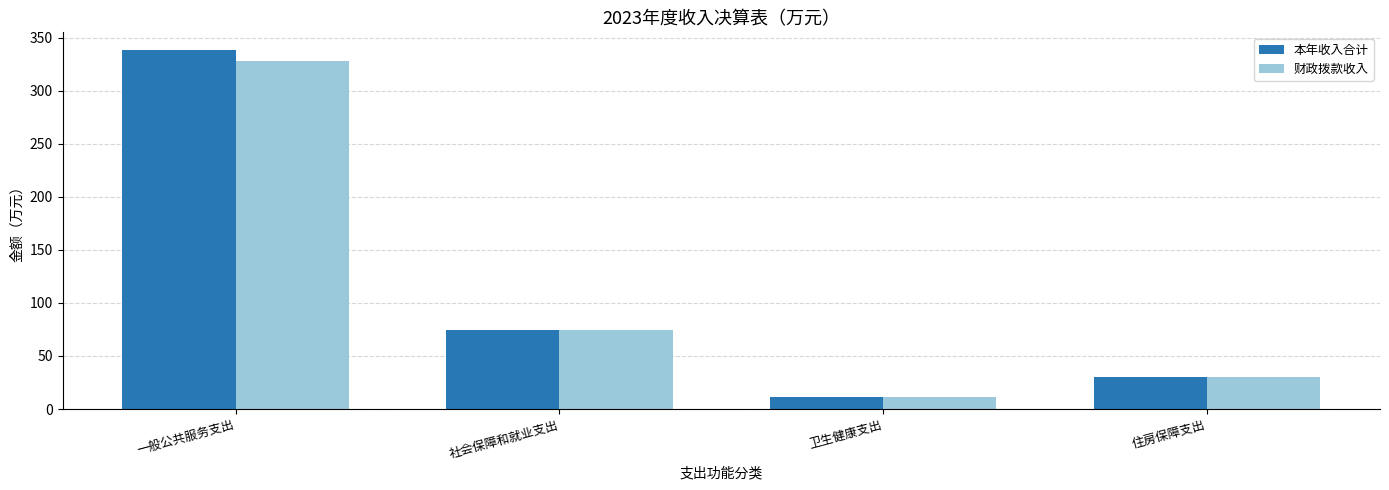

What is the difference between the second highest and second lowest values in the 本年收入合计 series?

43.9